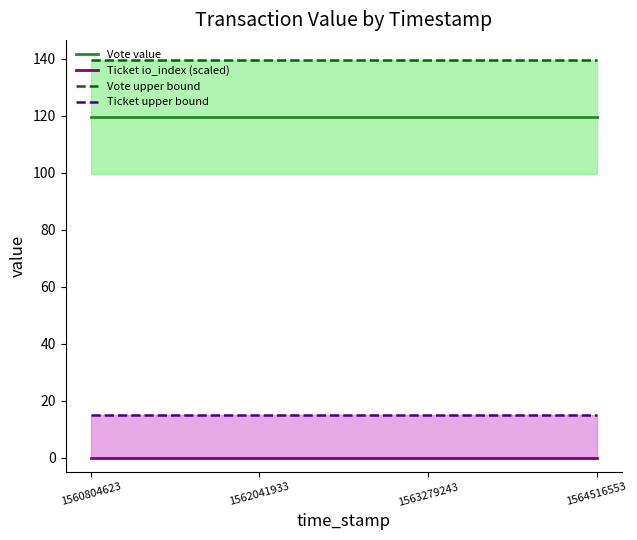

How many series are shown in this chart?

4